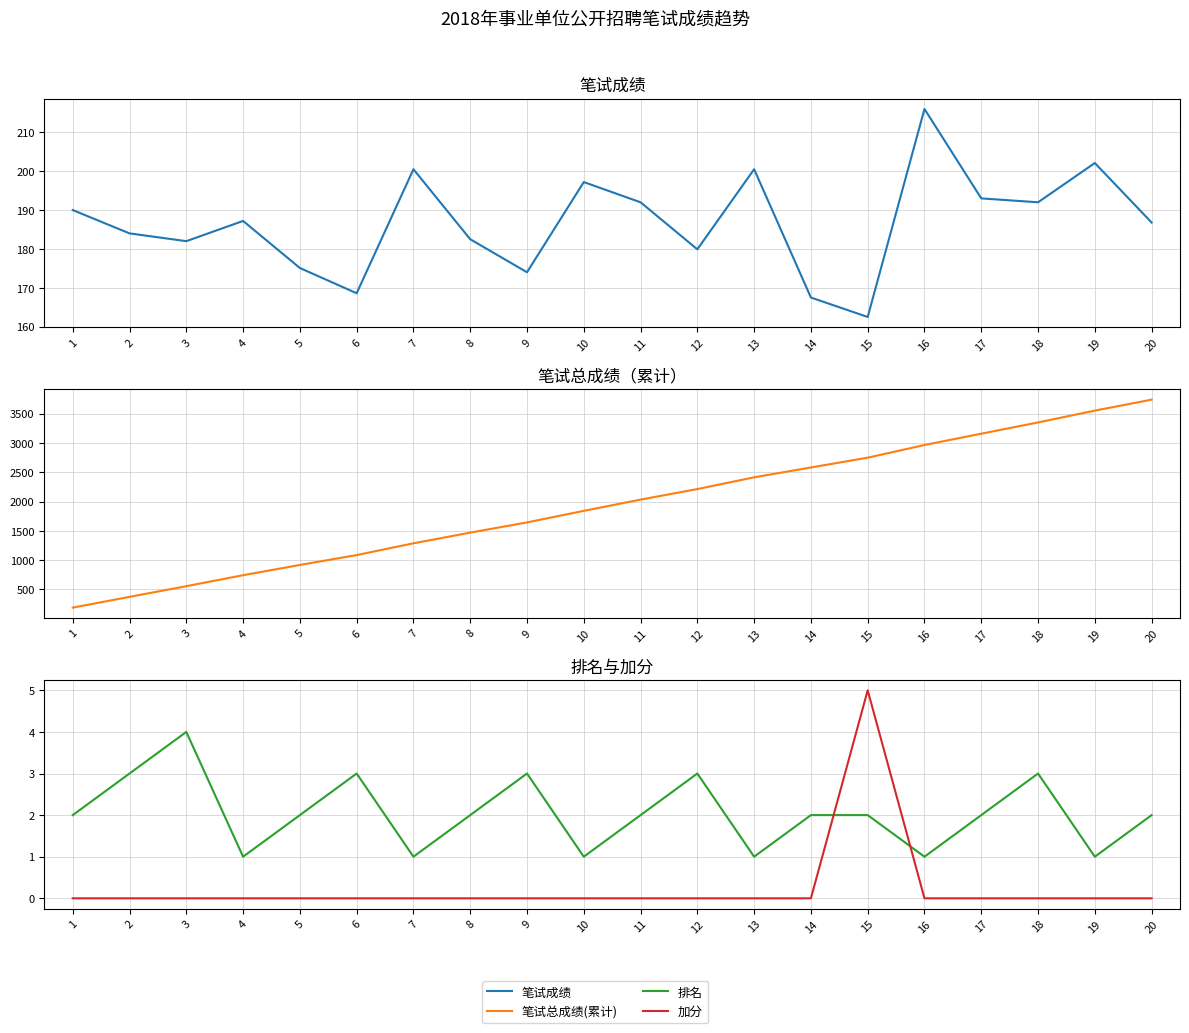

What is the difference between the 排名 values at 16 and 12?

2.0